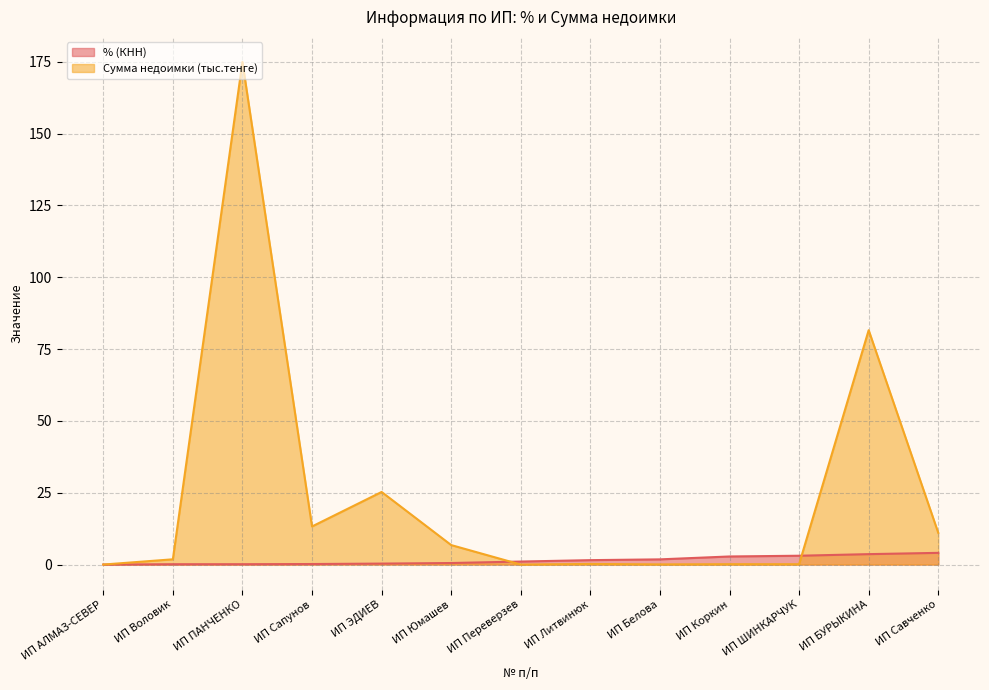

At how many categories does at least one series exceed 163?

1